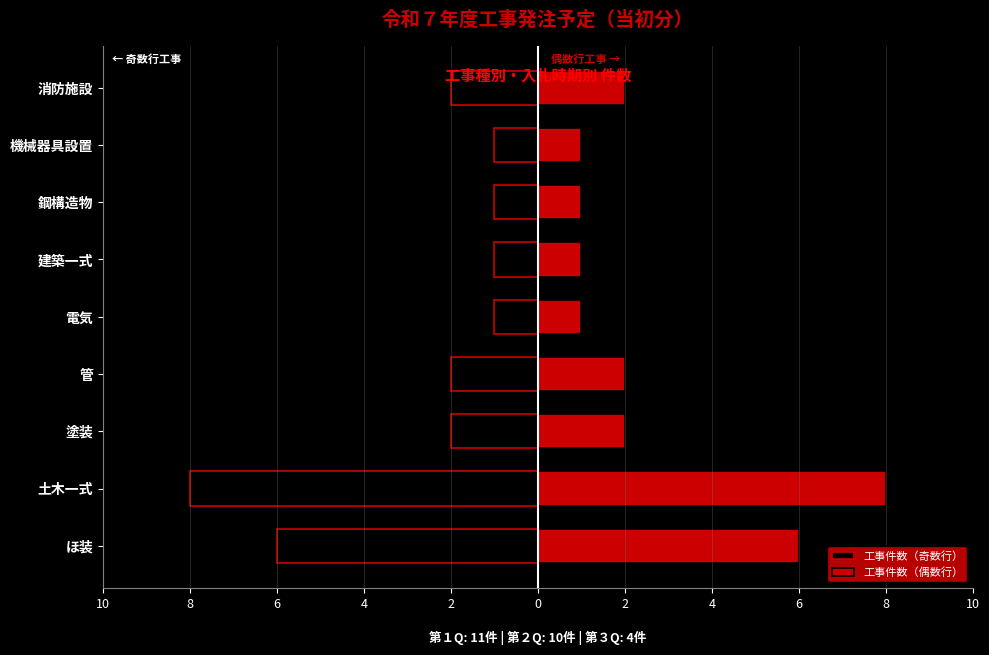

Between 管 and 鋼構造物, which series saw the biggest shift?

工事件数（奇数行）